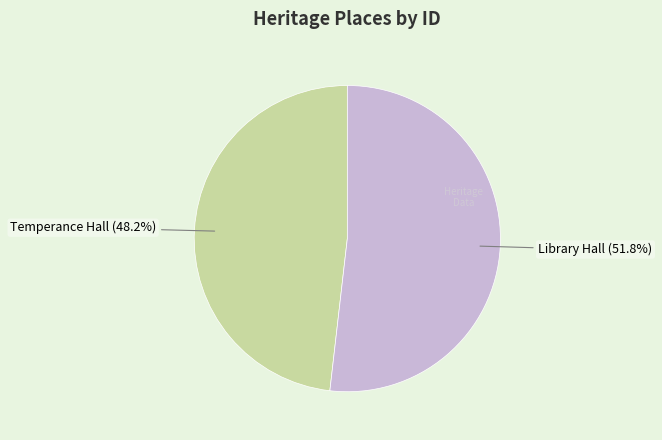

Does any single category account for the majority?

Yes